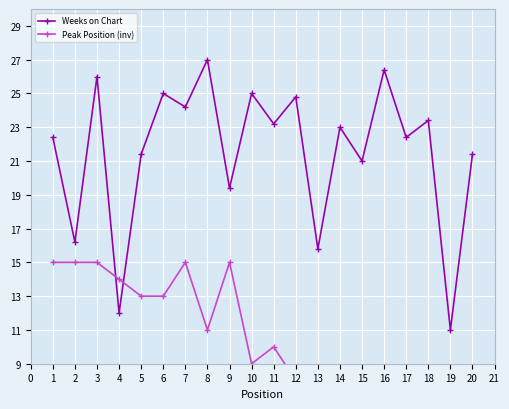

What is the value of the Peak Position (inv) point at the 15th from the left?

3.0